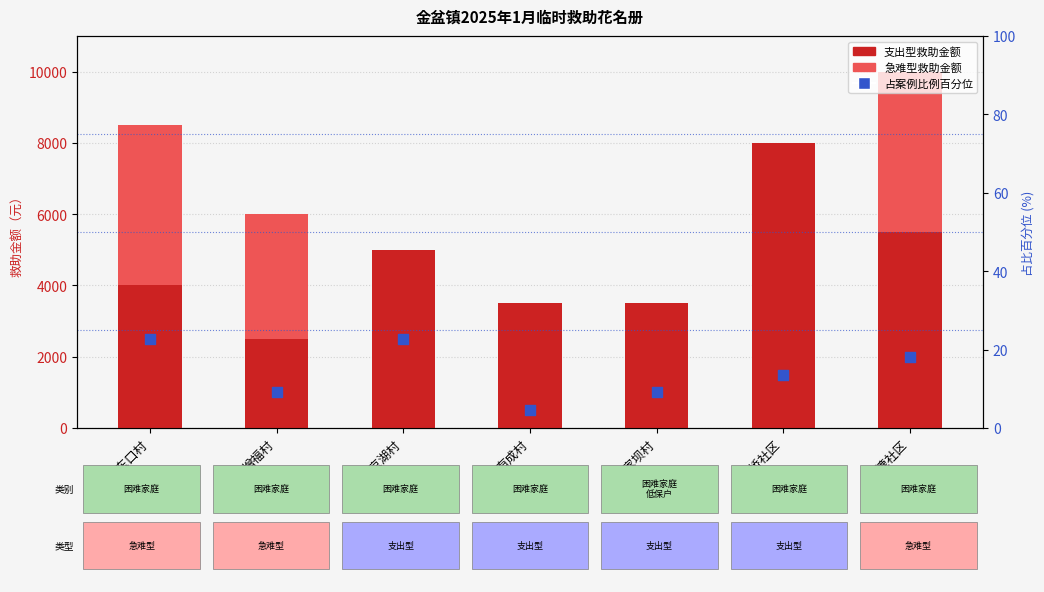

Which series contains the lowest Y value?

急难型